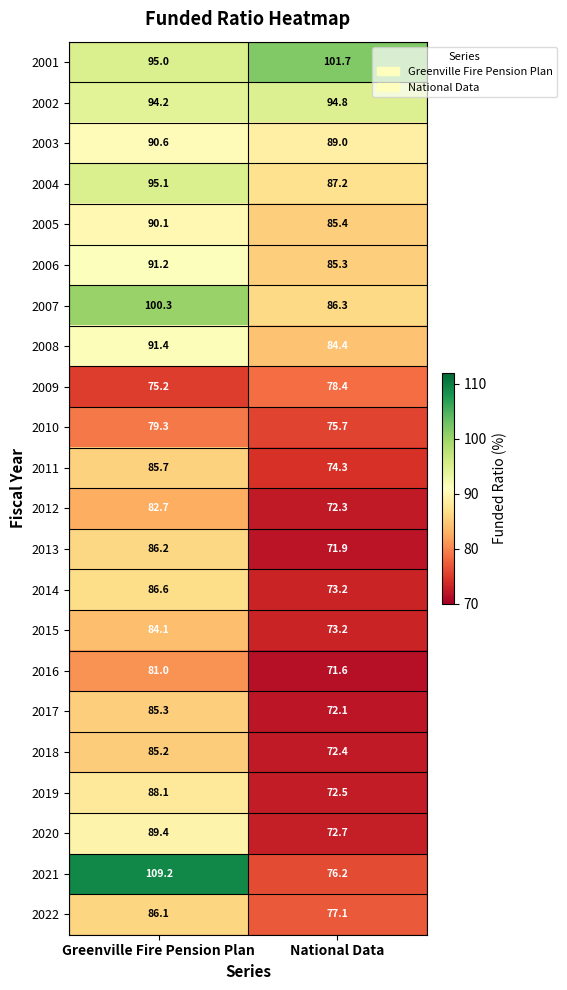

Where does the 2015 series first go above 84?

Greenville Fire Pension Plan